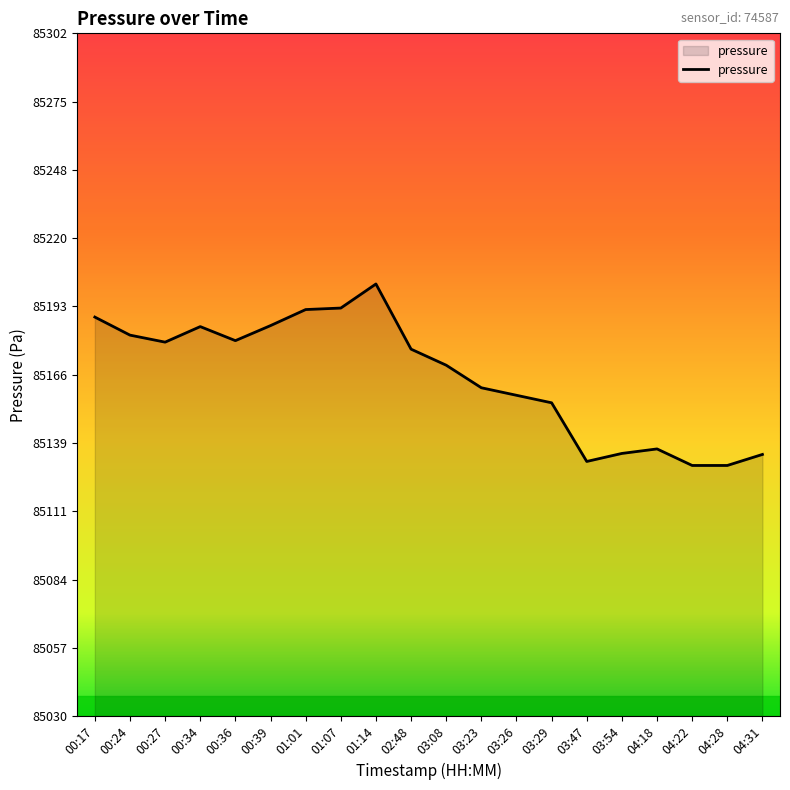

True or false: the data has more than 0 interior local peaks.

True